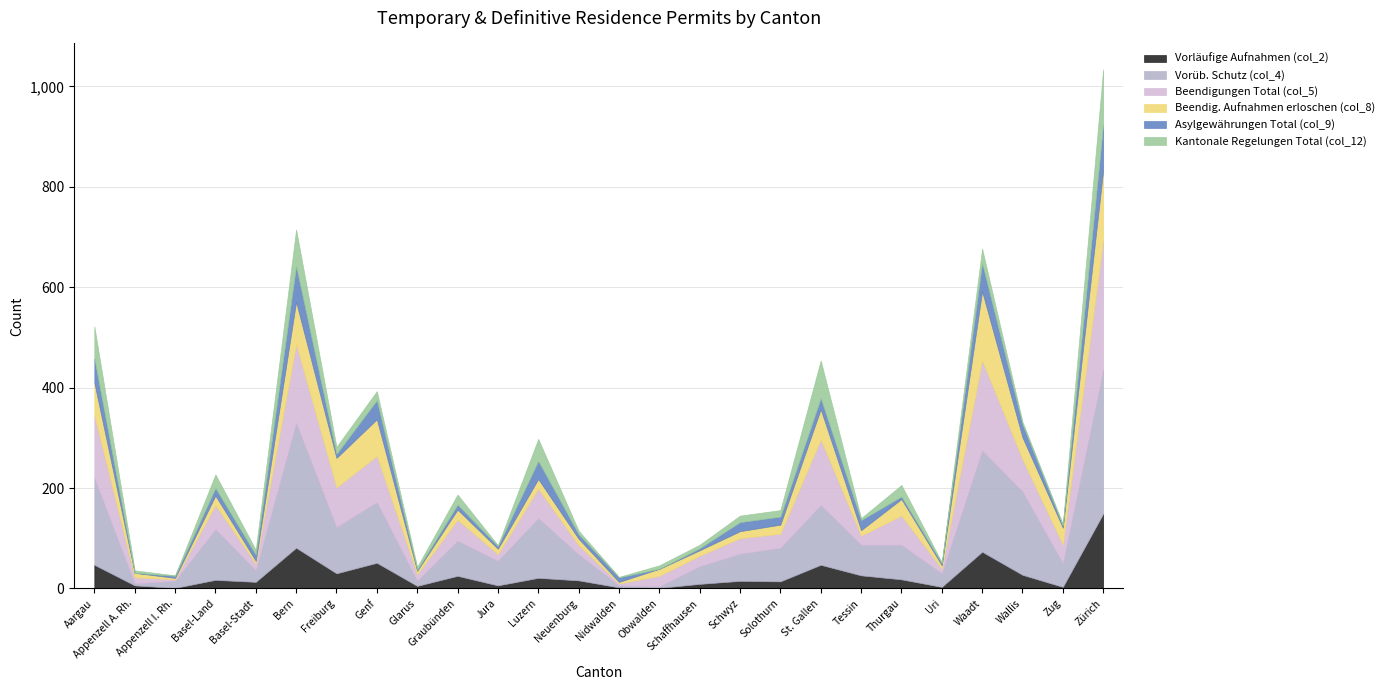

At which label does Vorüb. Schutz (col_4) reach its peak?

Zürich